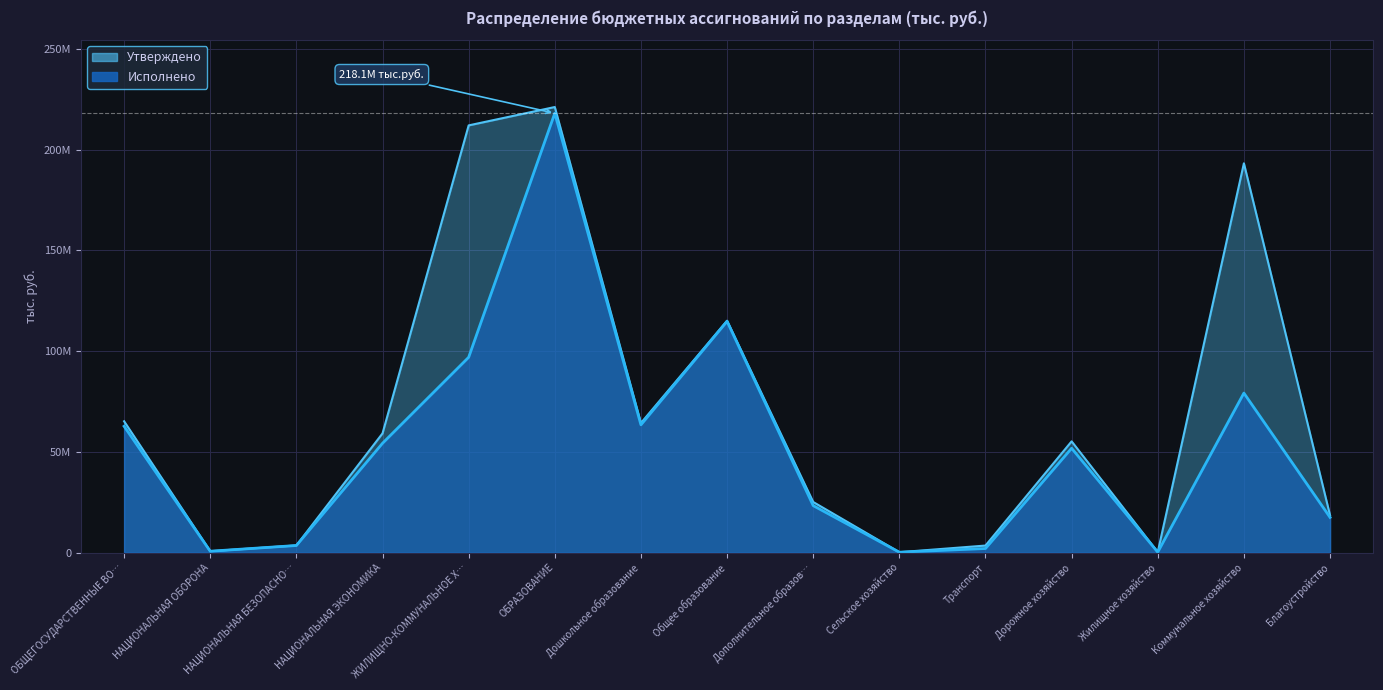

At which label does Утверждено first exceed 55237414?

ОБЩЕГОСУДАРСТВЕННЫЕ ВО…